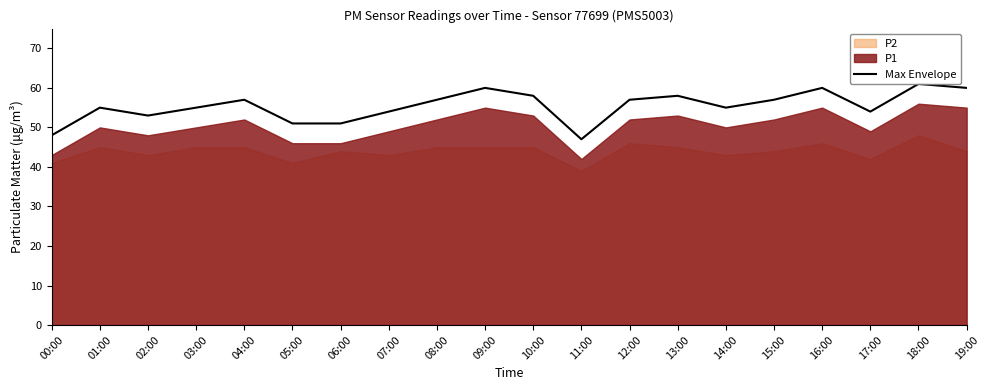

What is the sum of the values at 05:00 and 09:00?

111